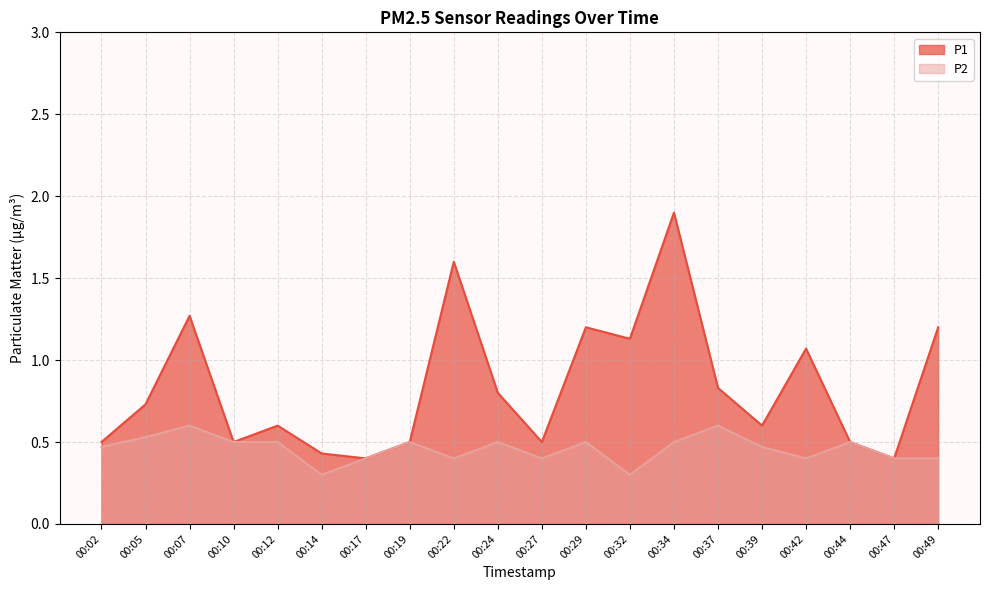

How many lines are shown in the chart?

2